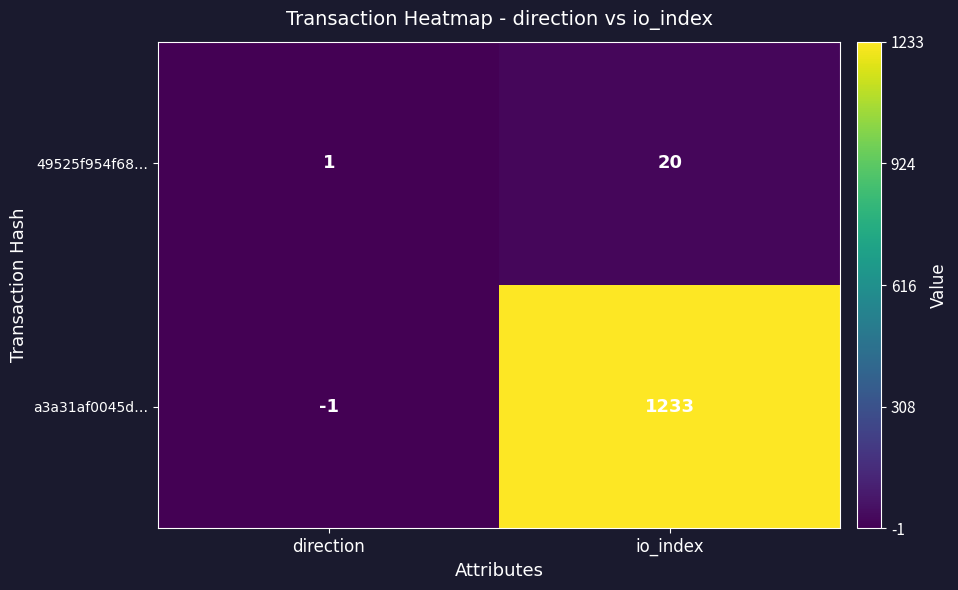

What is the minimum value shown in the chart?

-1